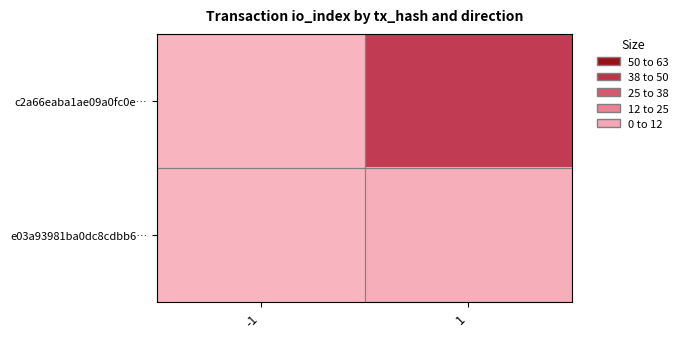

What is the smallest value displayed?

1